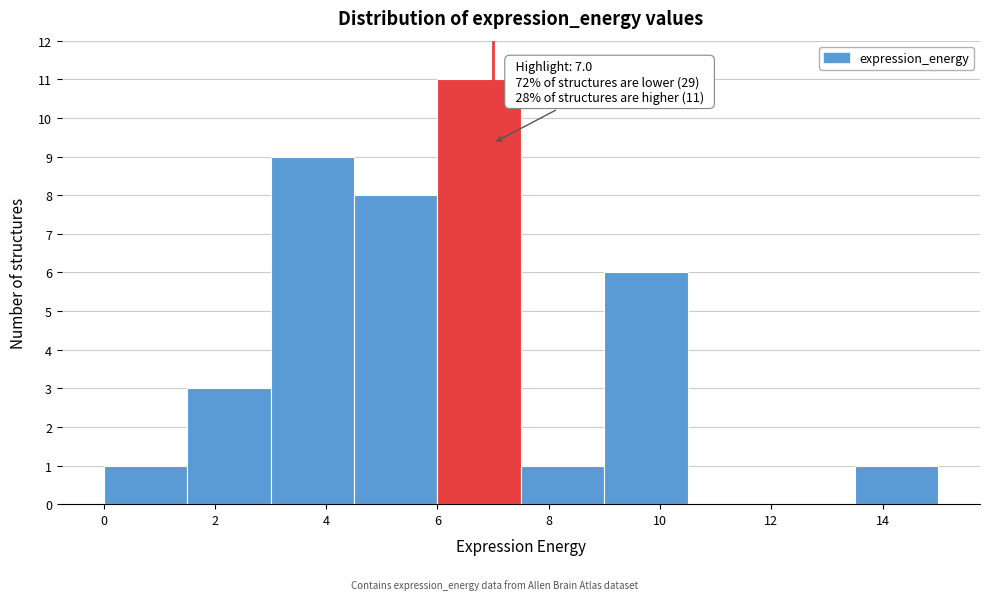

Over which range of the x-axis is the bar tallest?

6.0 to 7.5